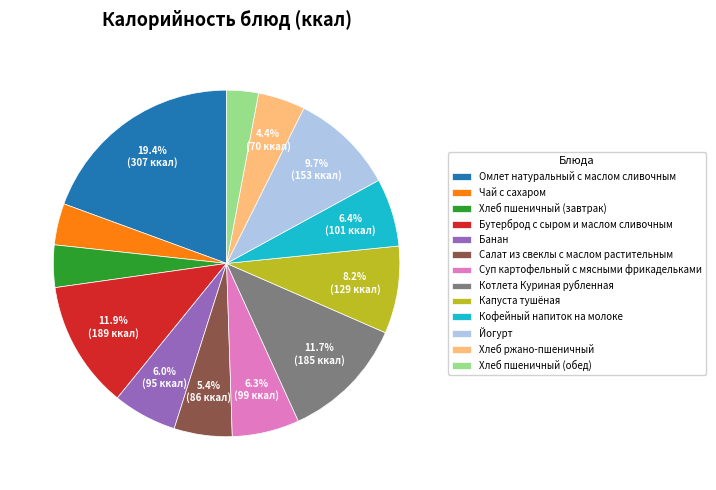

Count the number of slices in the pie.

13